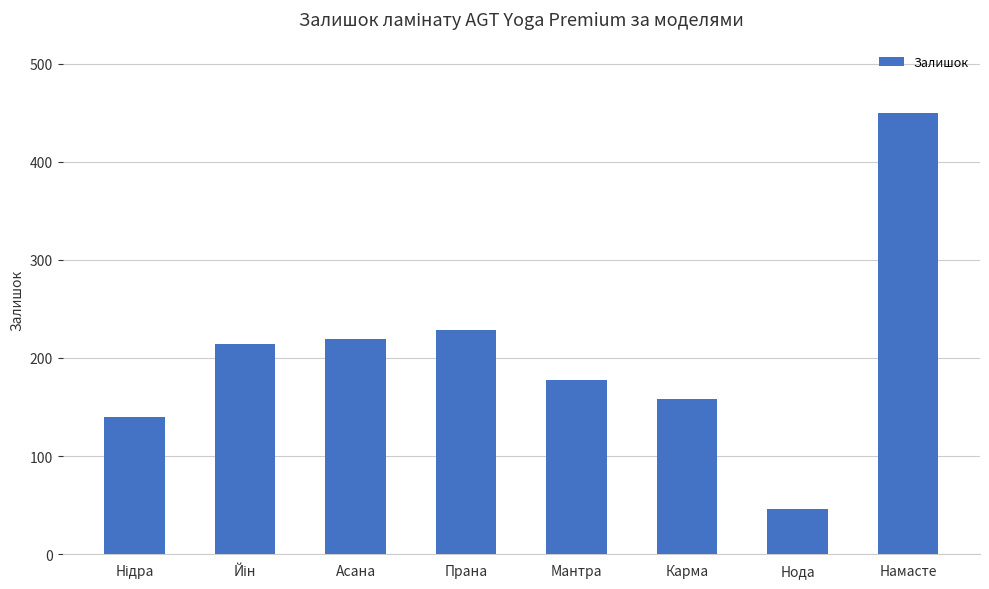

True or false: the data shows 46 at Нода.

True